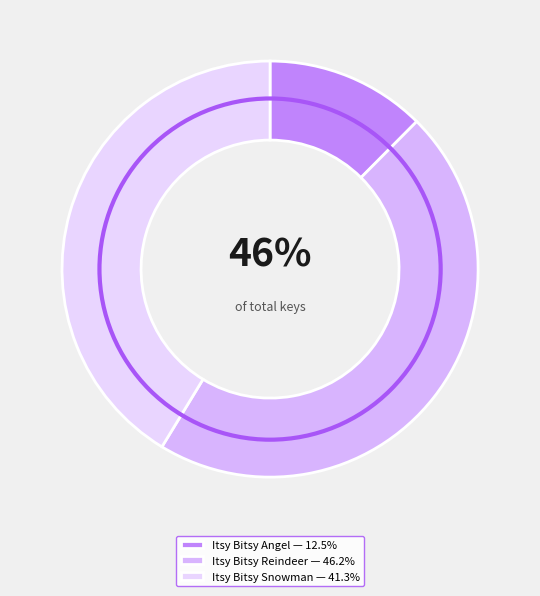

How many segments does this pie chart have?

3